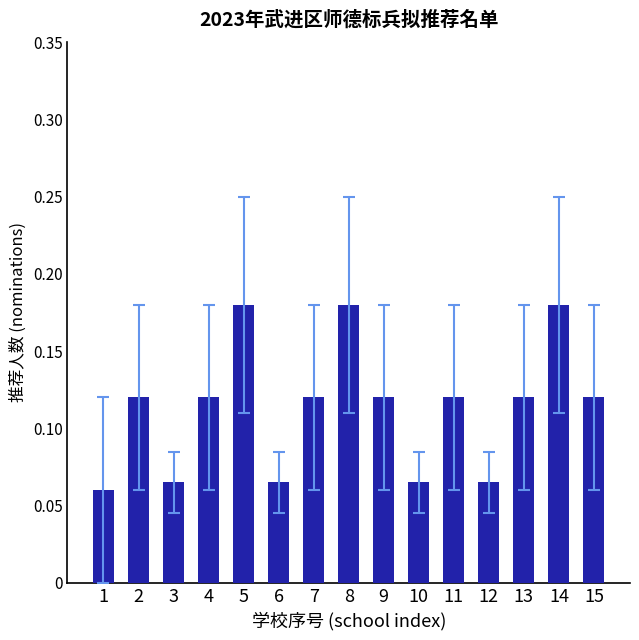

Is it true that the value at 1 is 0.0?

False